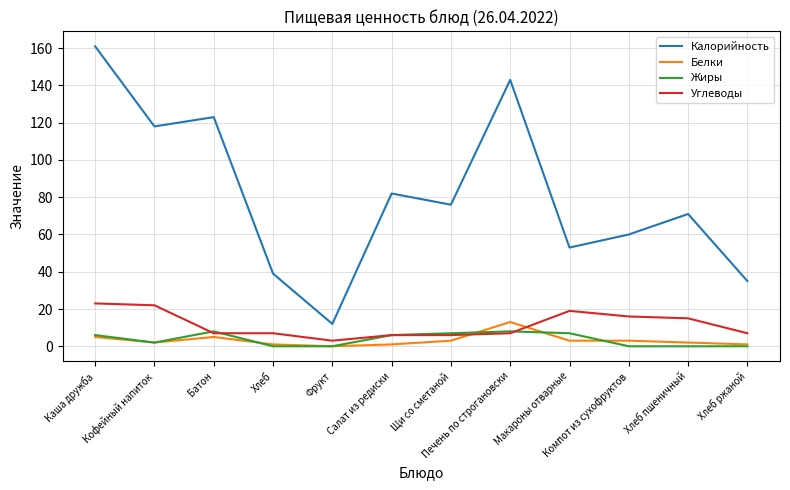

The value of Калорийность at Фрукт is 12. True or false?

True